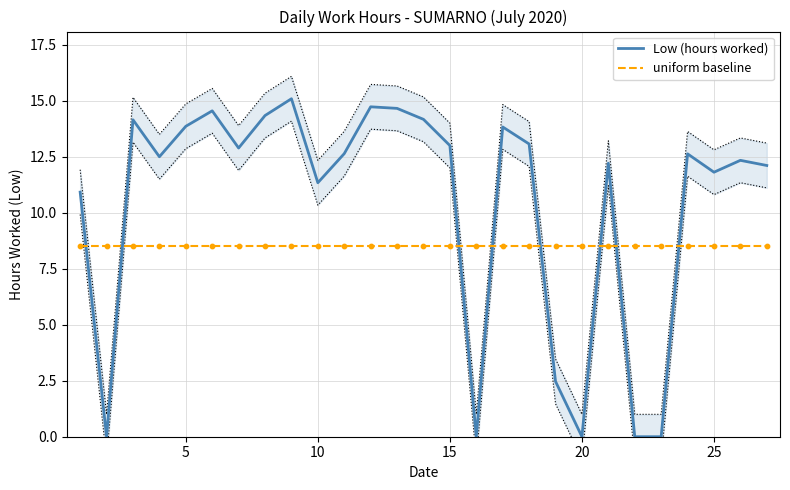

Which series contains the highest Y value?

Low (hours worked)